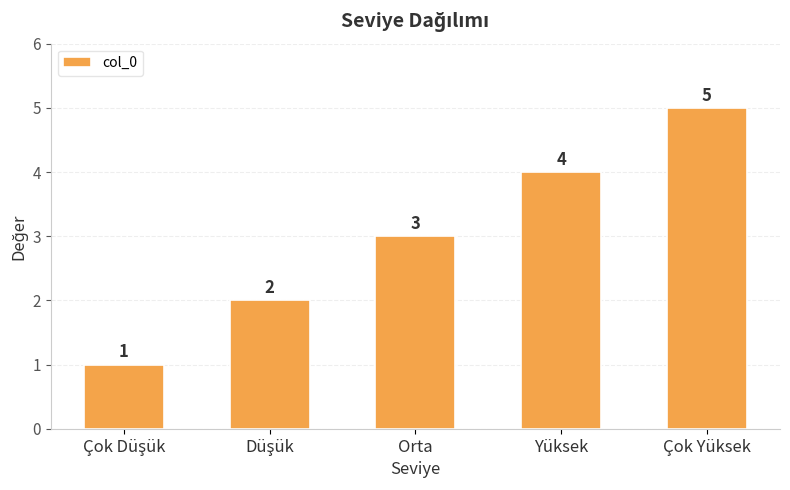

How many values are between 2 and 4?

3